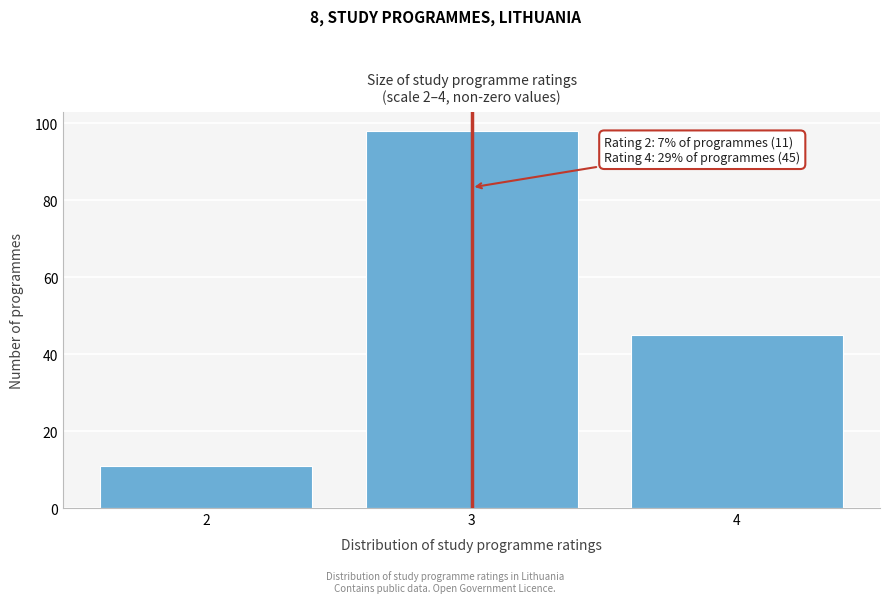

Reading right to left, transcribe all the data shown in this chart.

4=45	3=98	2=11